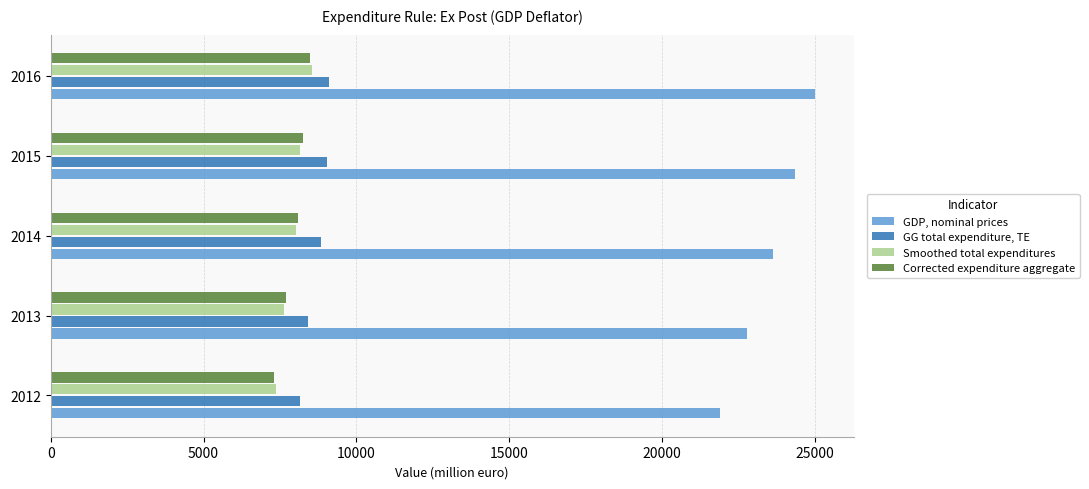

Rank the series at 2012 from lowest to highest value.

Corrected expenditure aggregate, Smoothed total expenditures, GG total expenditure, TE, GDP, nominal prices